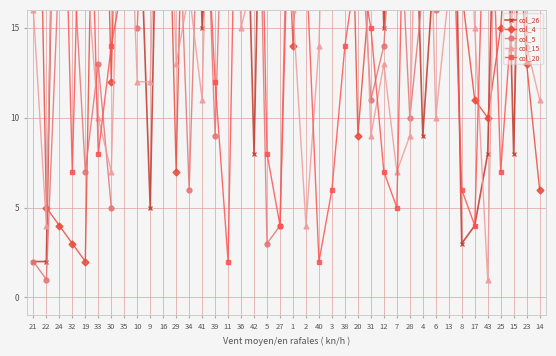

At which category is the sum across all series the highest?

16